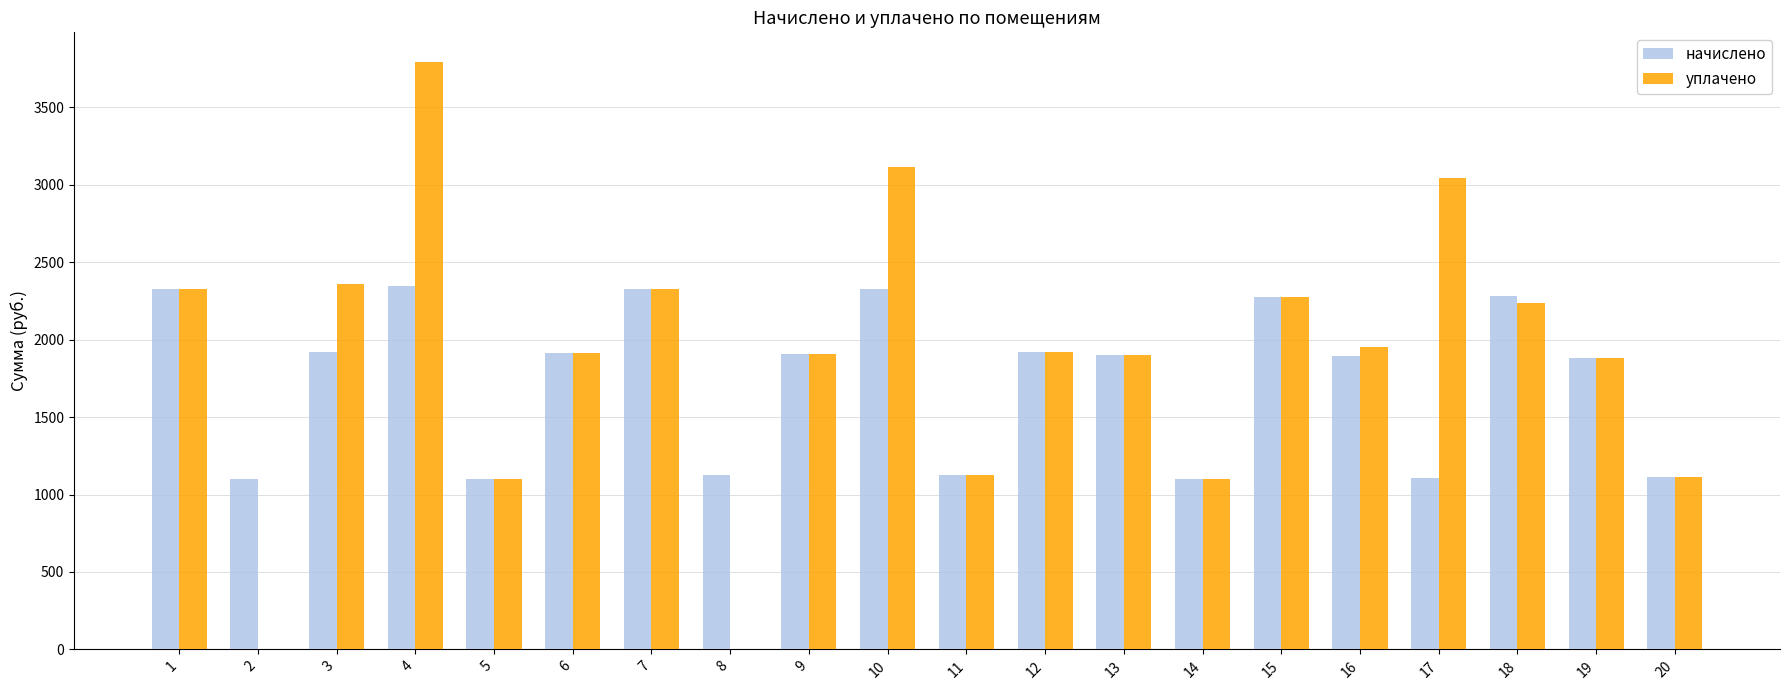

What is the sum of the уплачено values at 8 and 7?

2326.5